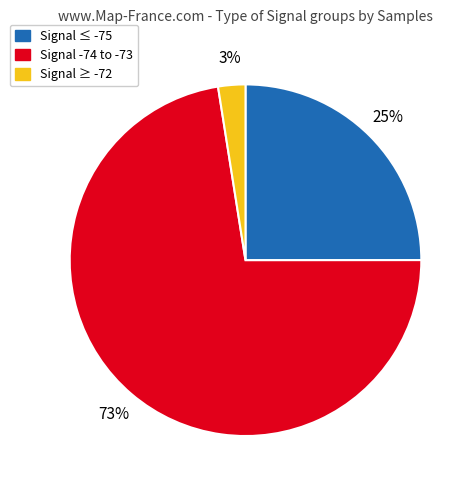

Count the number of slices in the pie.

3